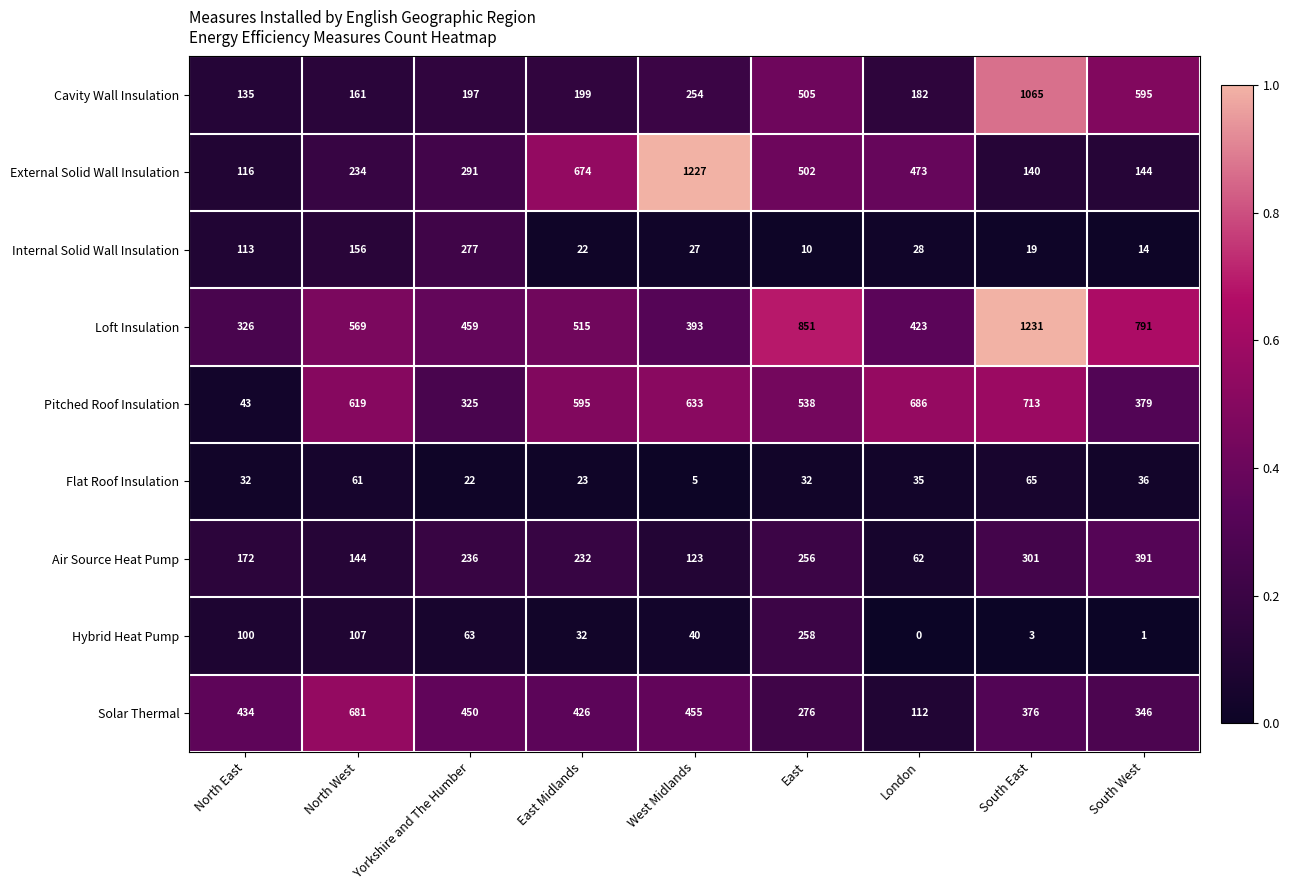

At which category is the sum across all series the highest?

South East